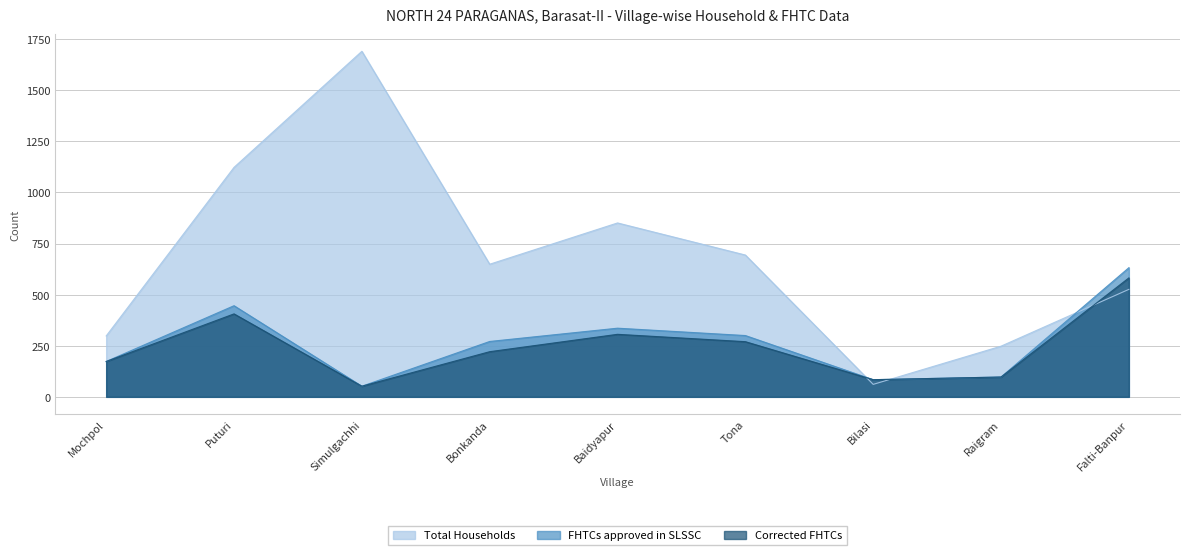

What is the total value across all series at Baidyapur?

1493